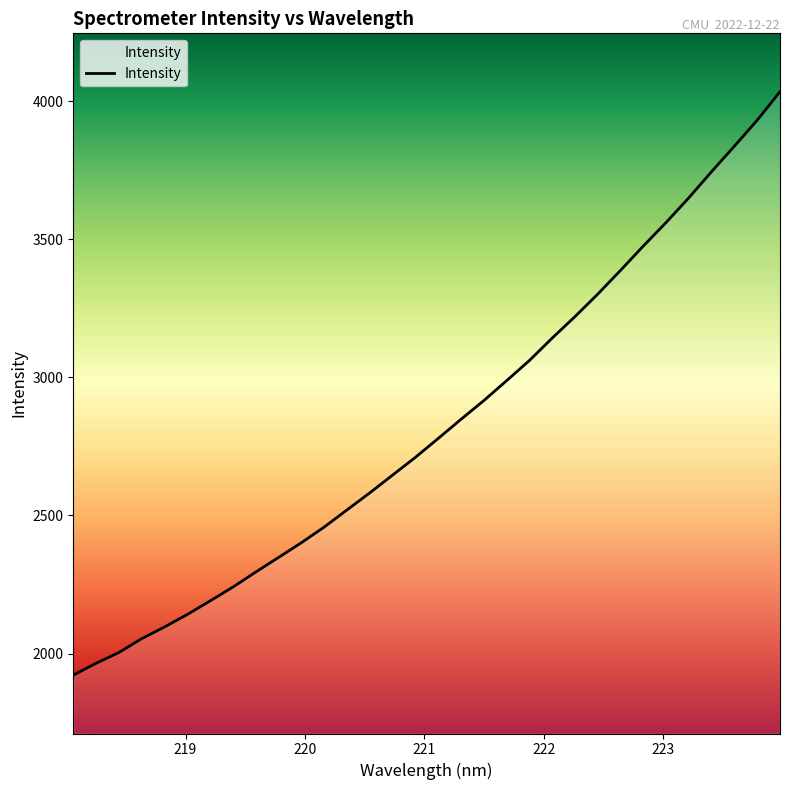

What is the difference between the maximum and minimum values?

2112.3